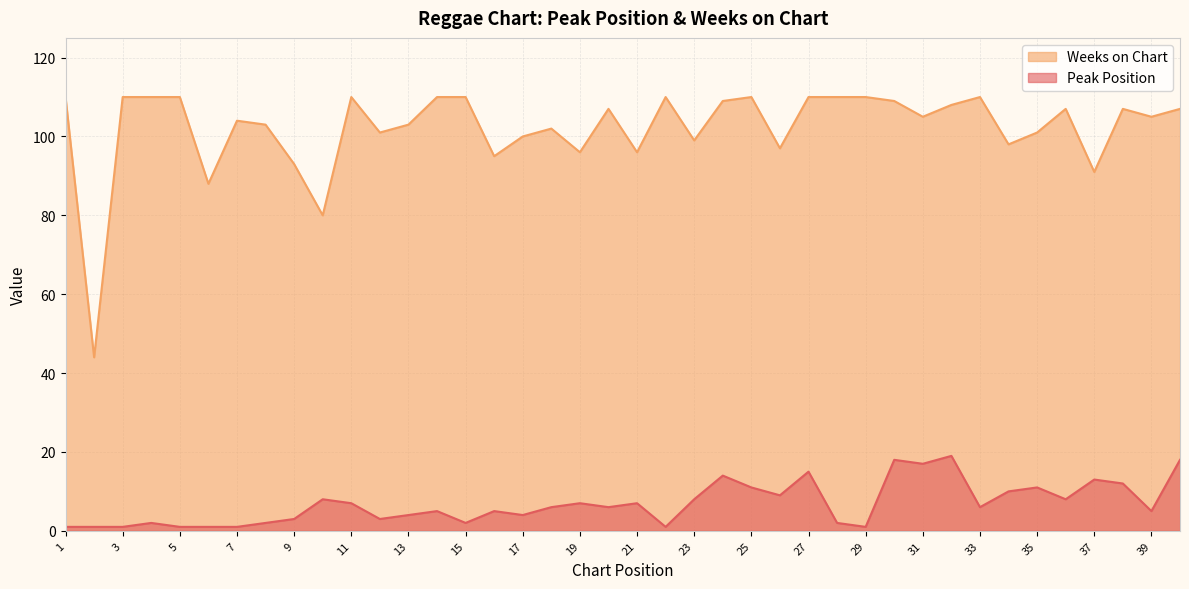

What value does the Peak Position series have at 26, to the nearest 5?

10